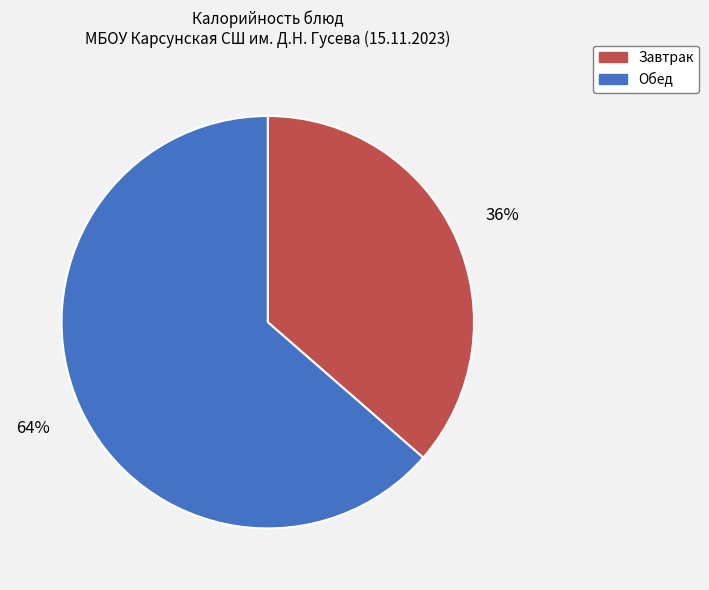

To the nearest percent, what is the average slice percentage?

50%